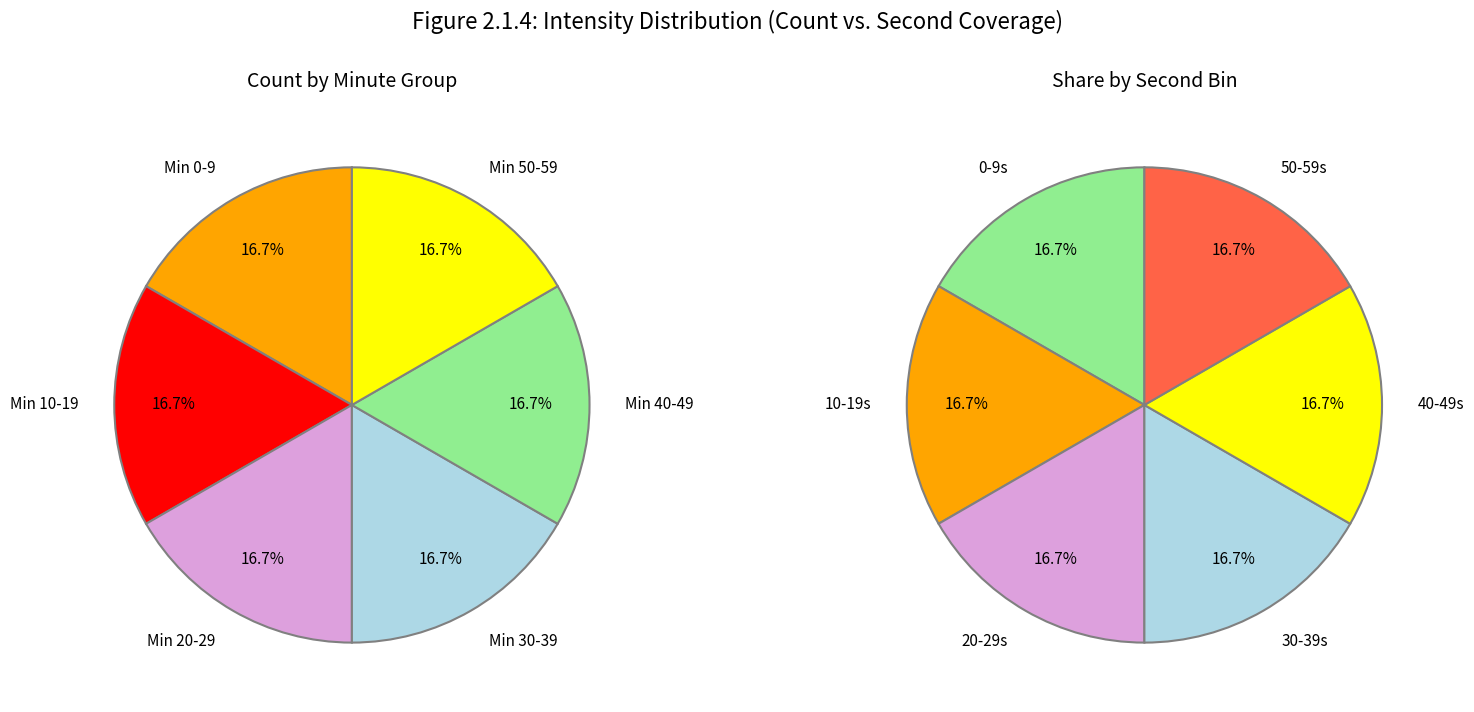

Does any single category account for the majority?

No